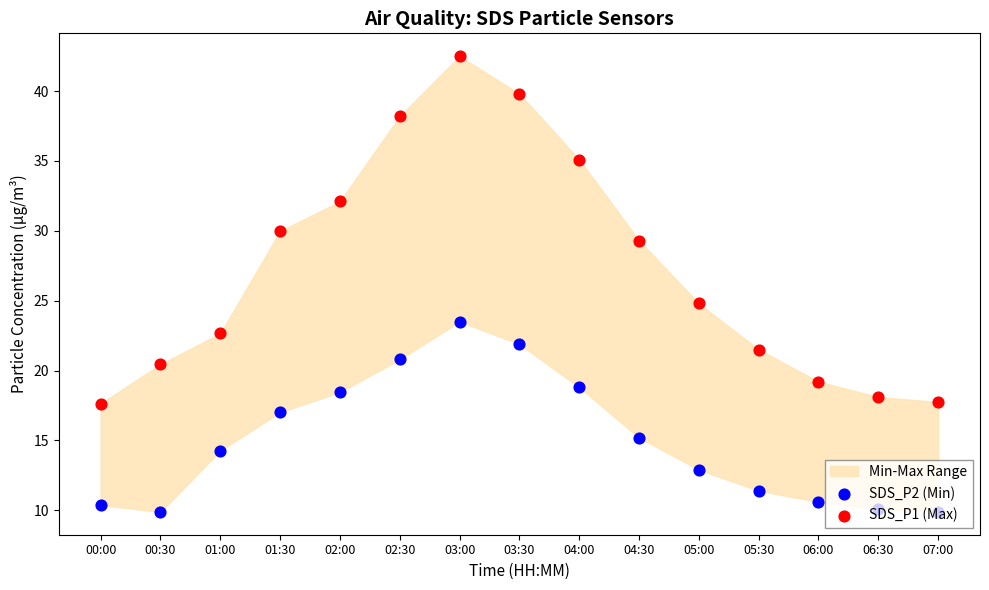

Is the value of SDS_P2 (Min) at 02:30 greater than the value of SDS_P1 (Max) at 05:30?

No